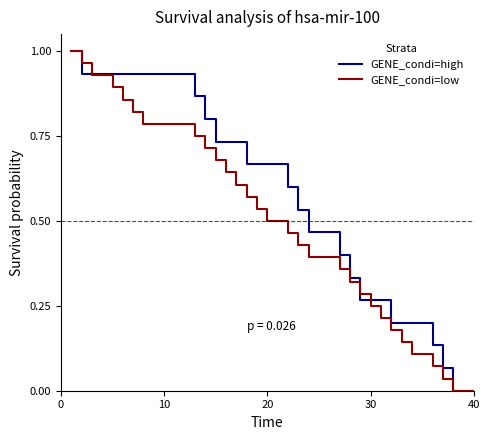

List the series in order of their overall mean, highest first.

GENE_condi=high, GENE_condi=low